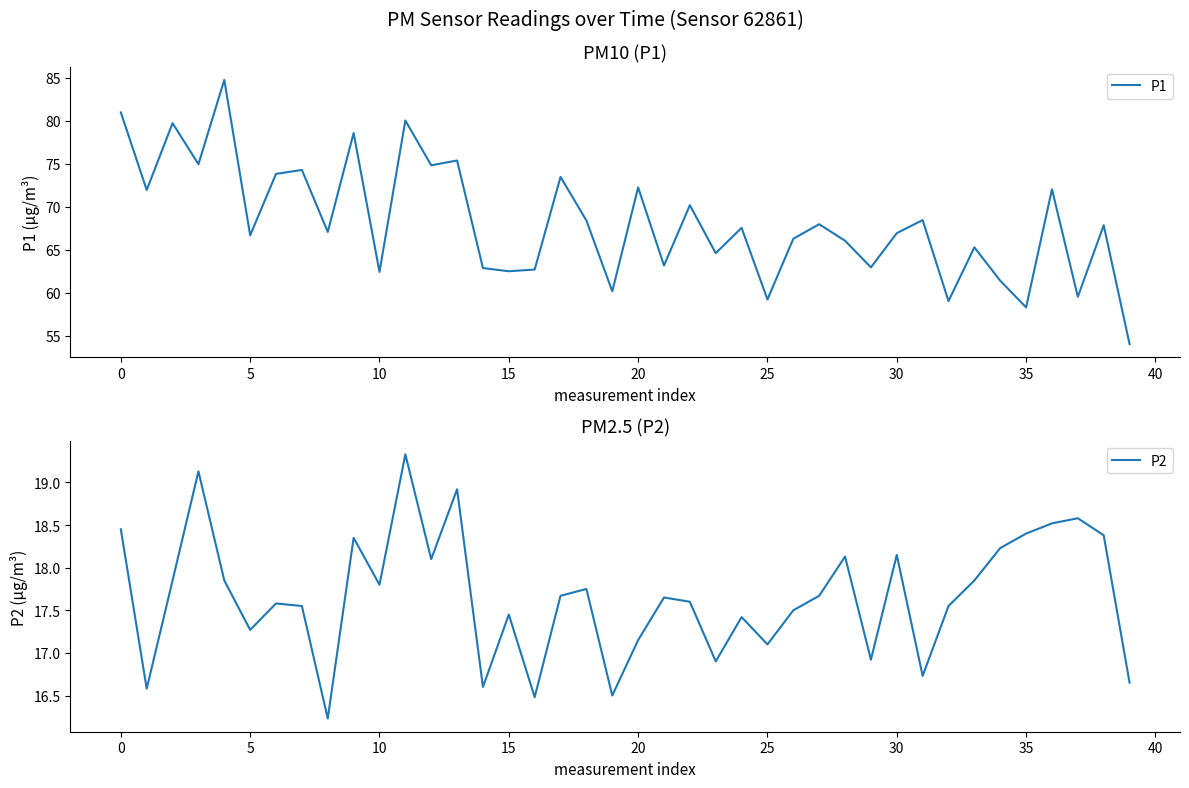

What is the label of the 19th point from the left?

18